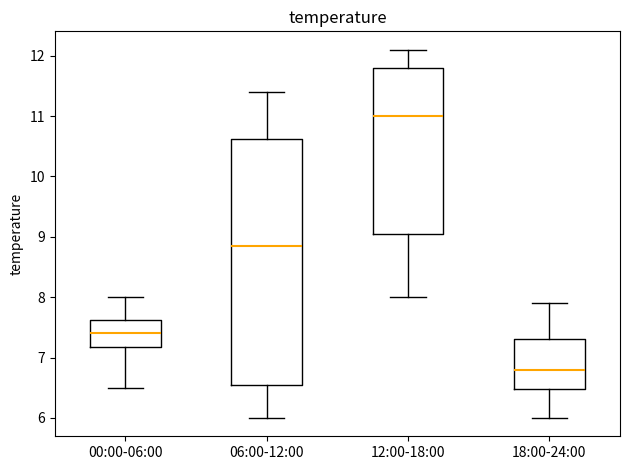

Which box has the lowest median line?

18:00-24:00